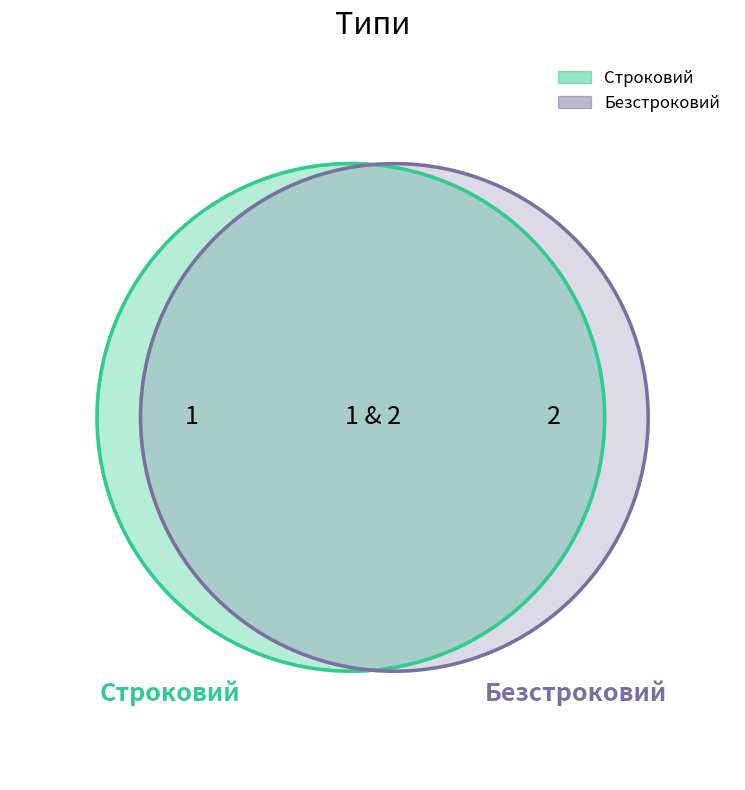

Rank the categories by value from highest to lowest.

Безстроковий, Строковий